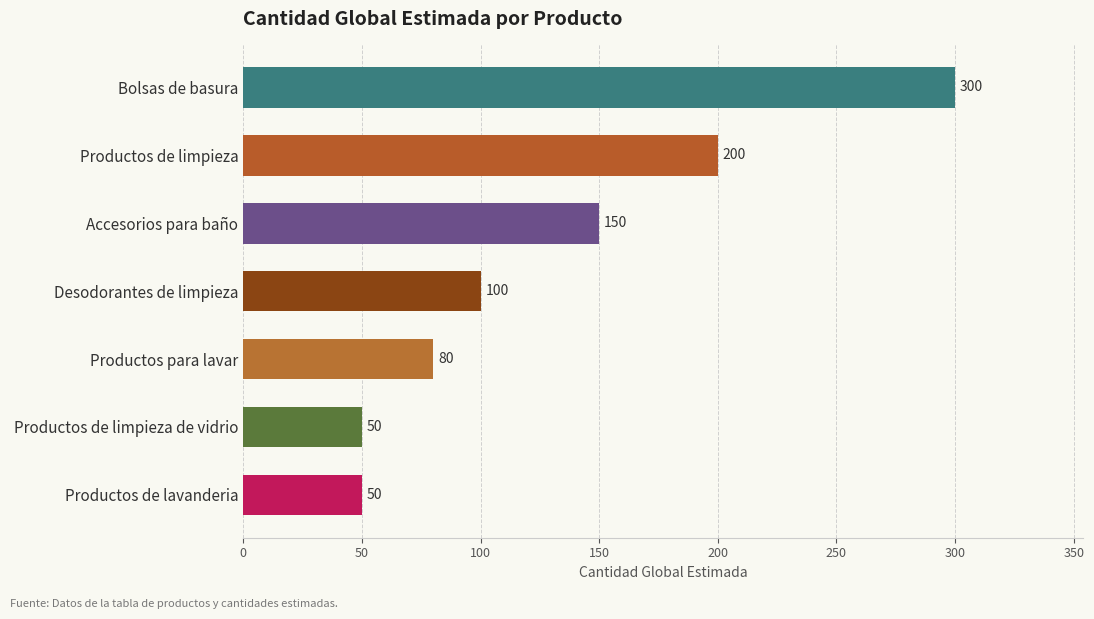

True or false: the data shows 100 at Desodorantes de limpieza.

True